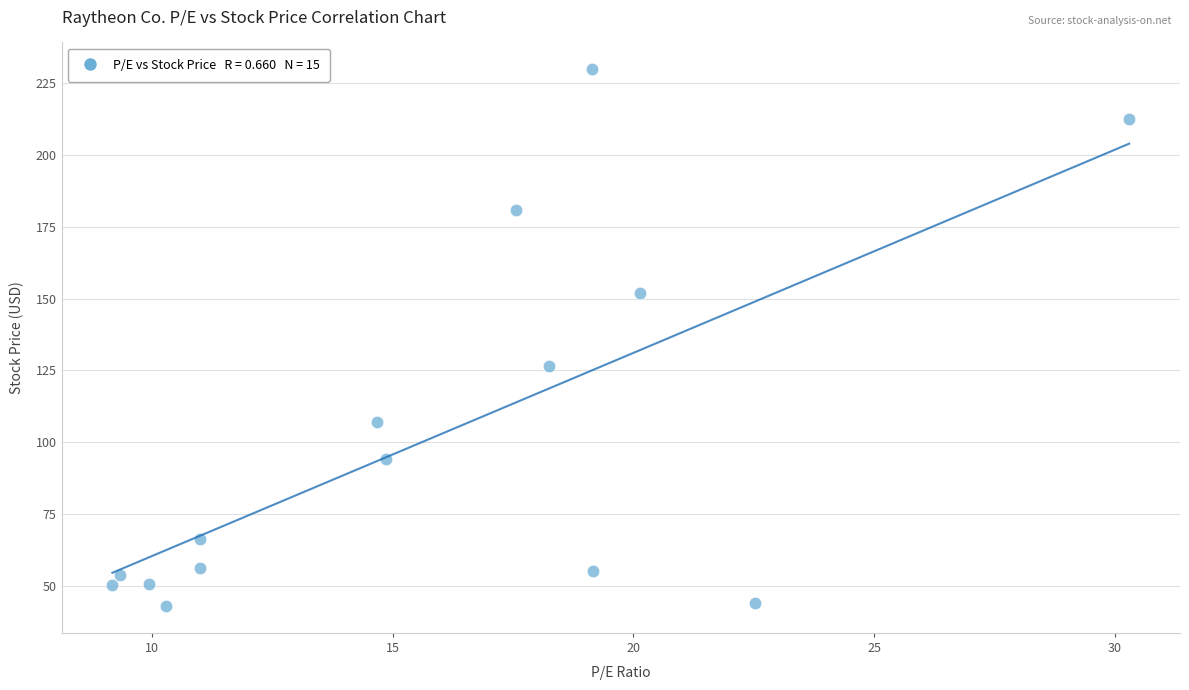

What is the range of Y values (max minus min)?

186.7